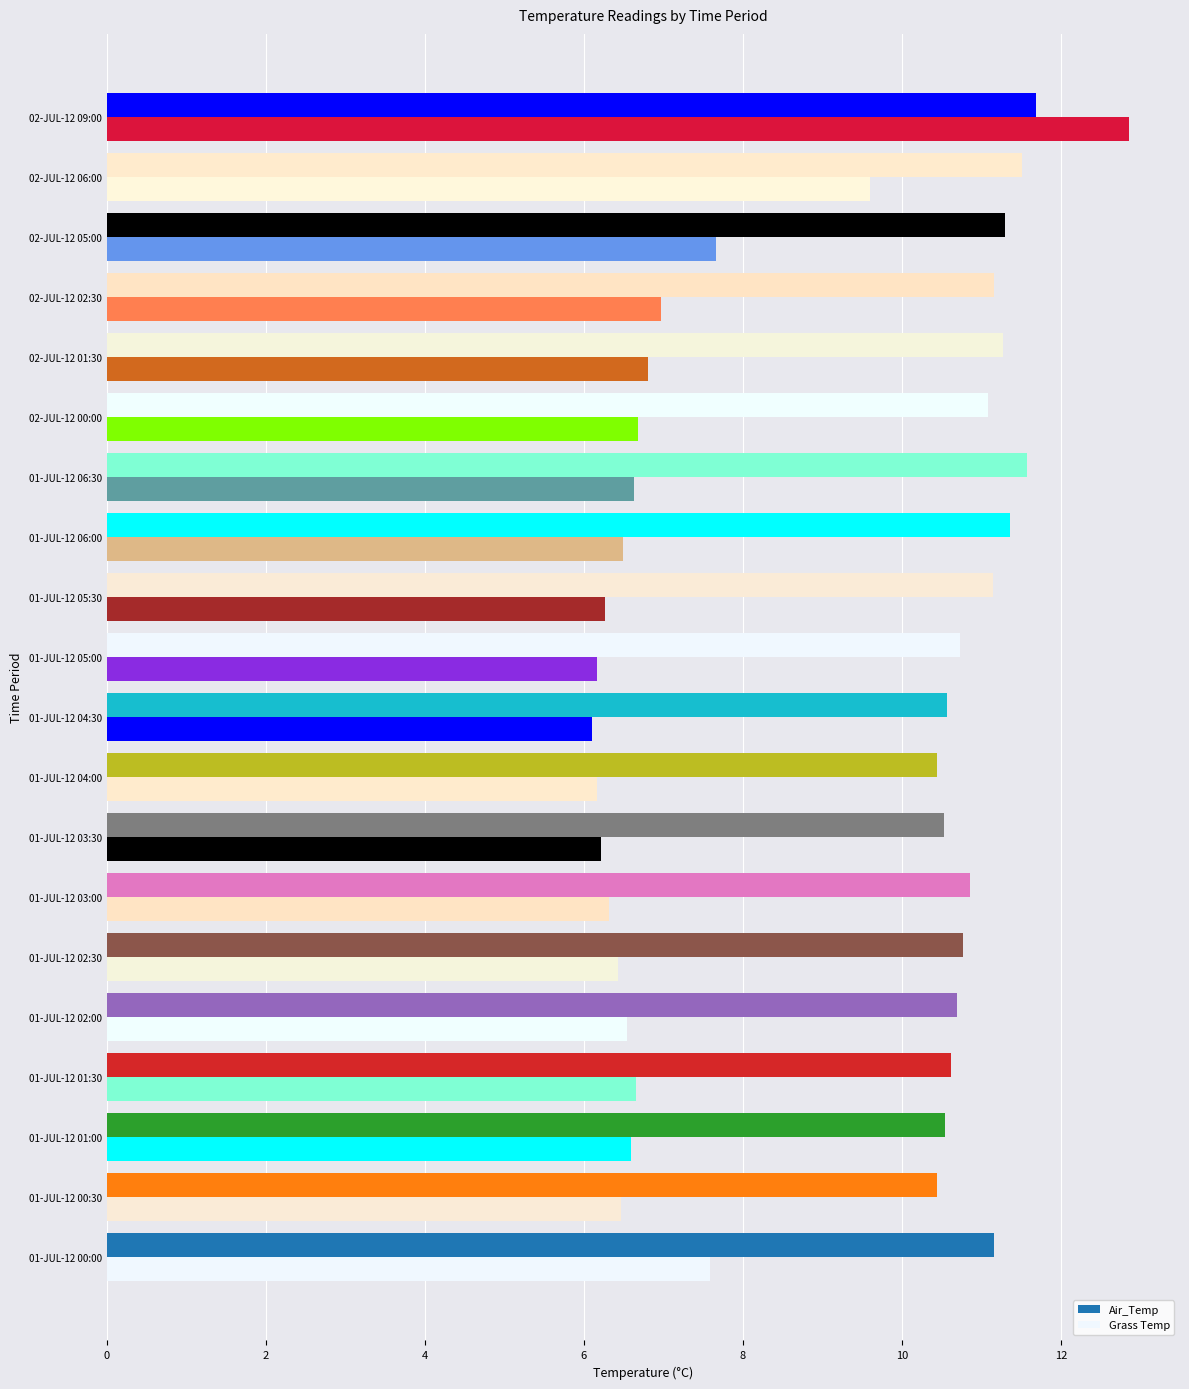

How many values in the Air_Temp series exceed 11?

10